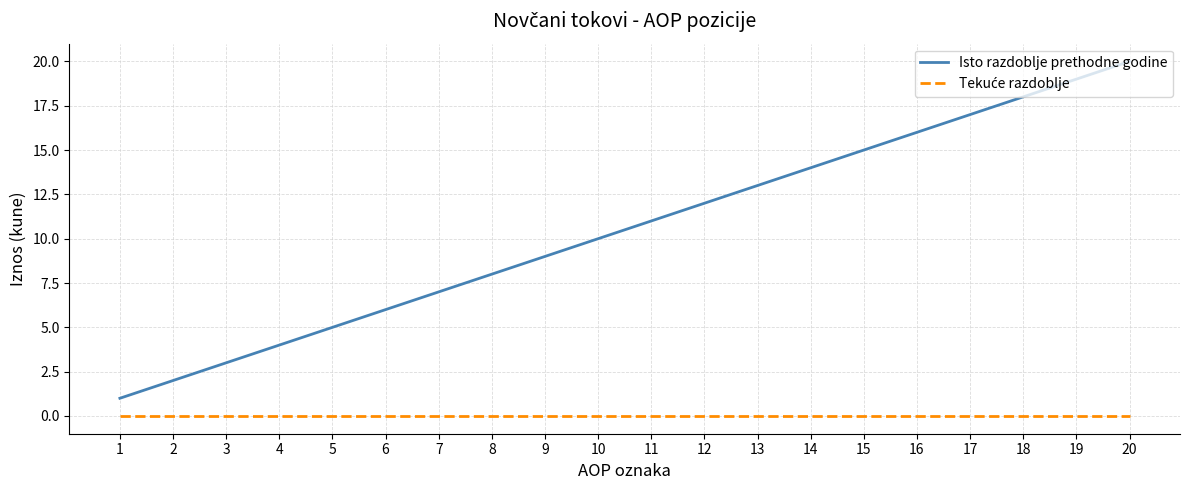

What is the sum of all Isto razdoblje prethodne godine values?

210